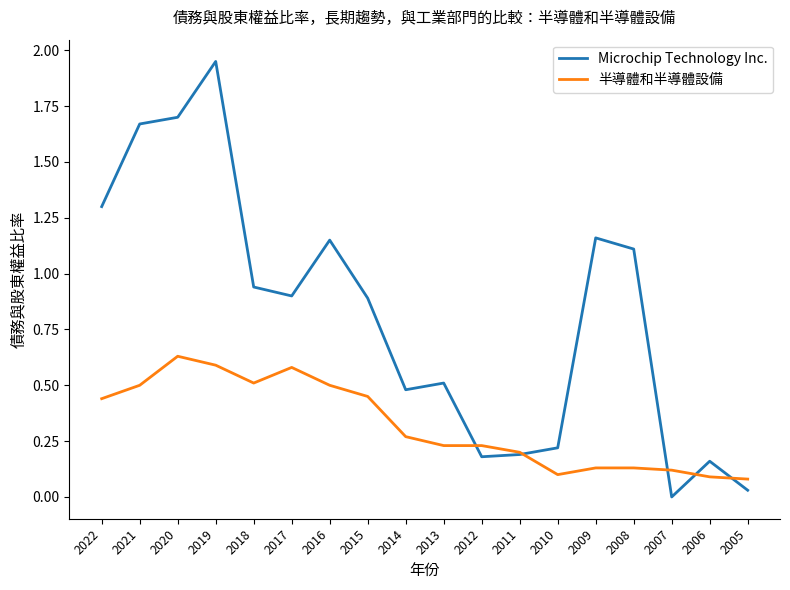

In Microchip Technology Inc., how many points are higher than both neighbors (excluding endpoints)?

5